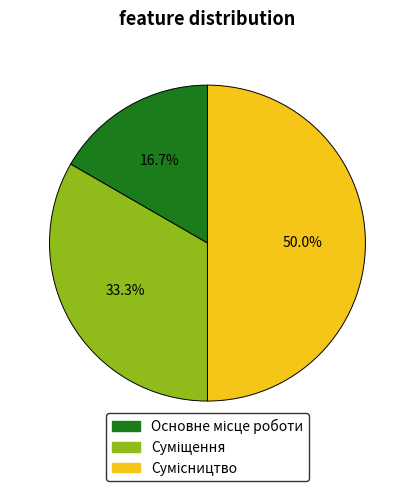

To the nearest percent, what percentage of the pie is Основне місце роботи?

17%